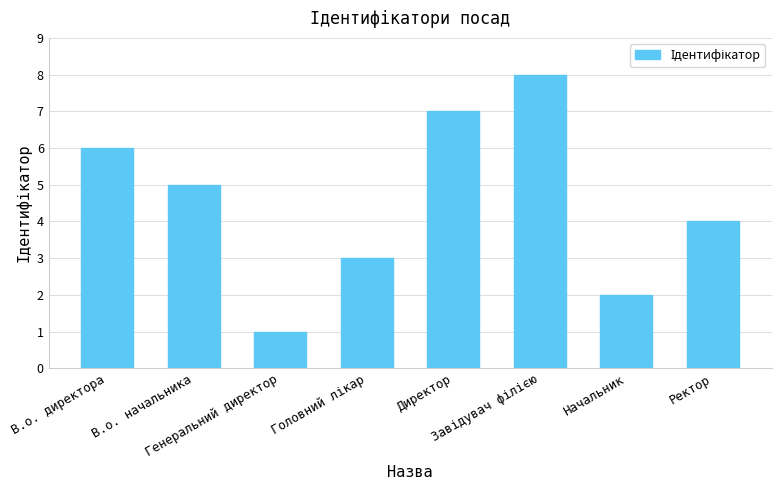

The value at Директор is 2. True or false?

False